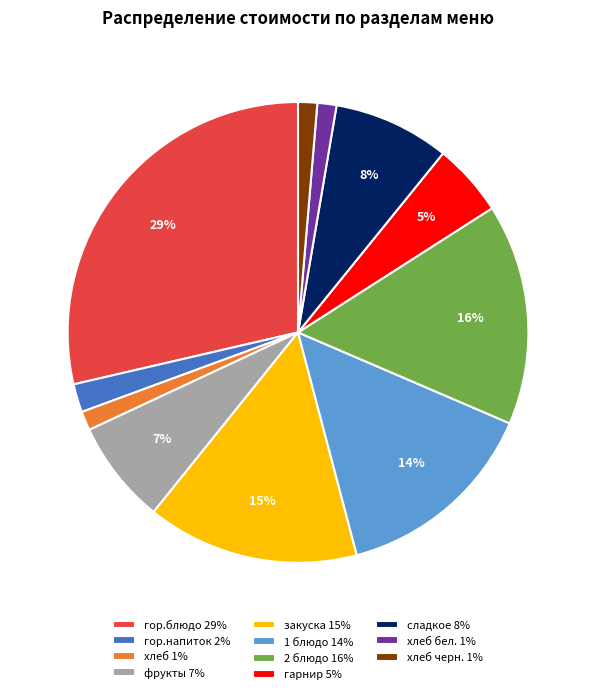

What is the largest slice in the pie chart?

гор.блюдо 29%